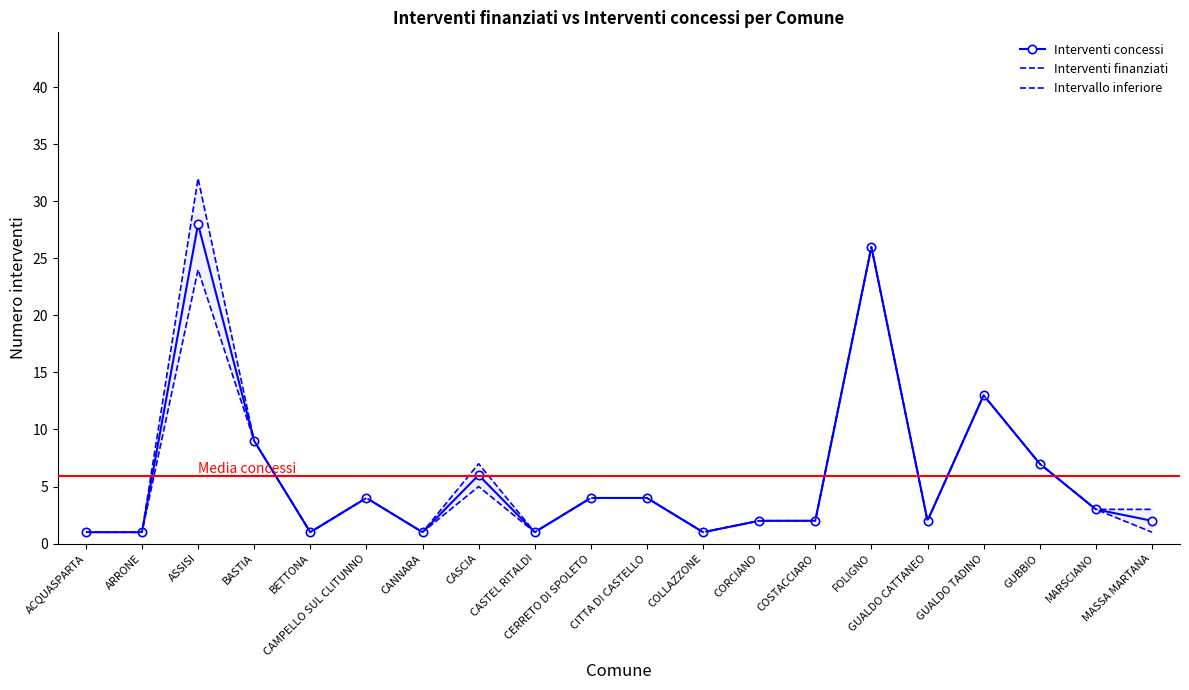

Which series has the largest total across all categories?

Interventi finanziati